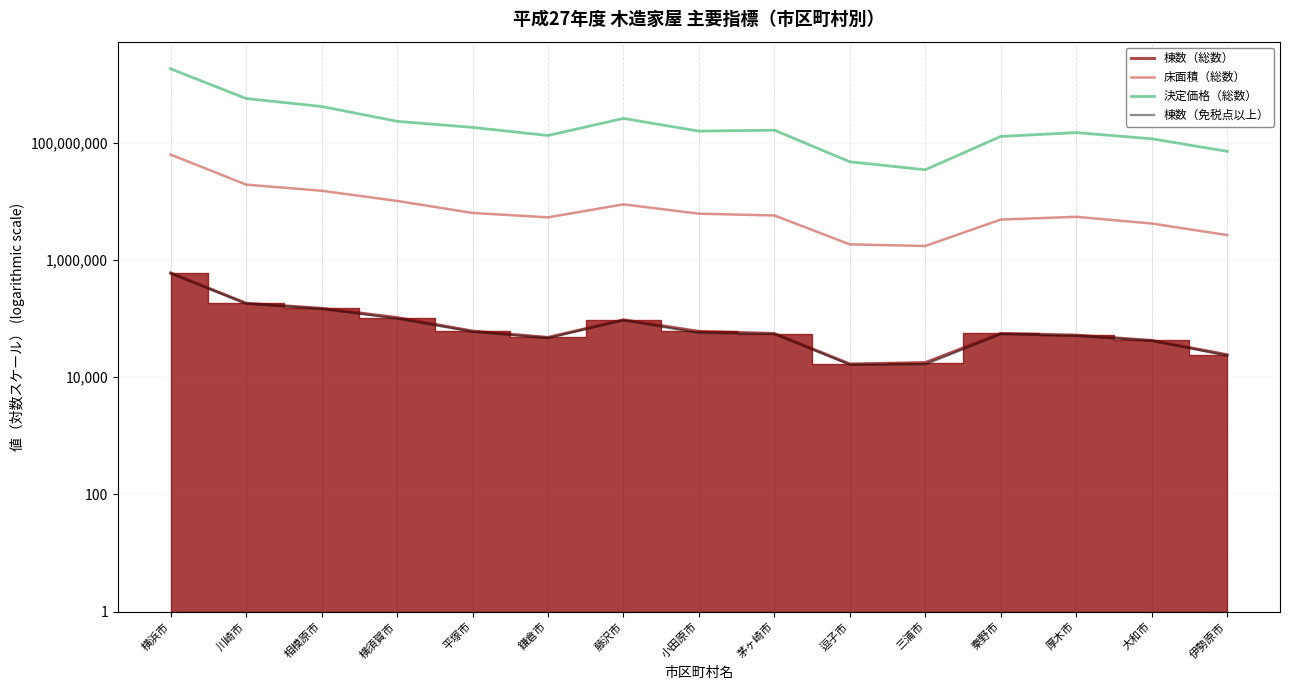

At which label does 棟数（免税点以上） first exceed 54697?

横浜市